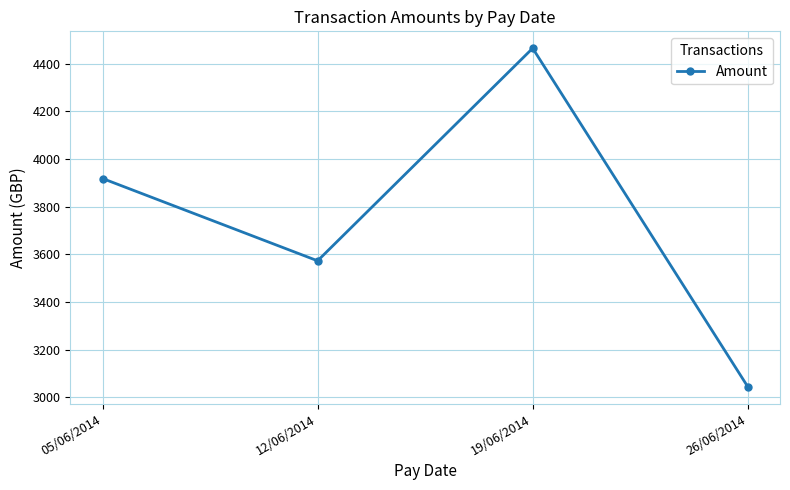

What is the difference between the maximum and minimum values?

1419.5